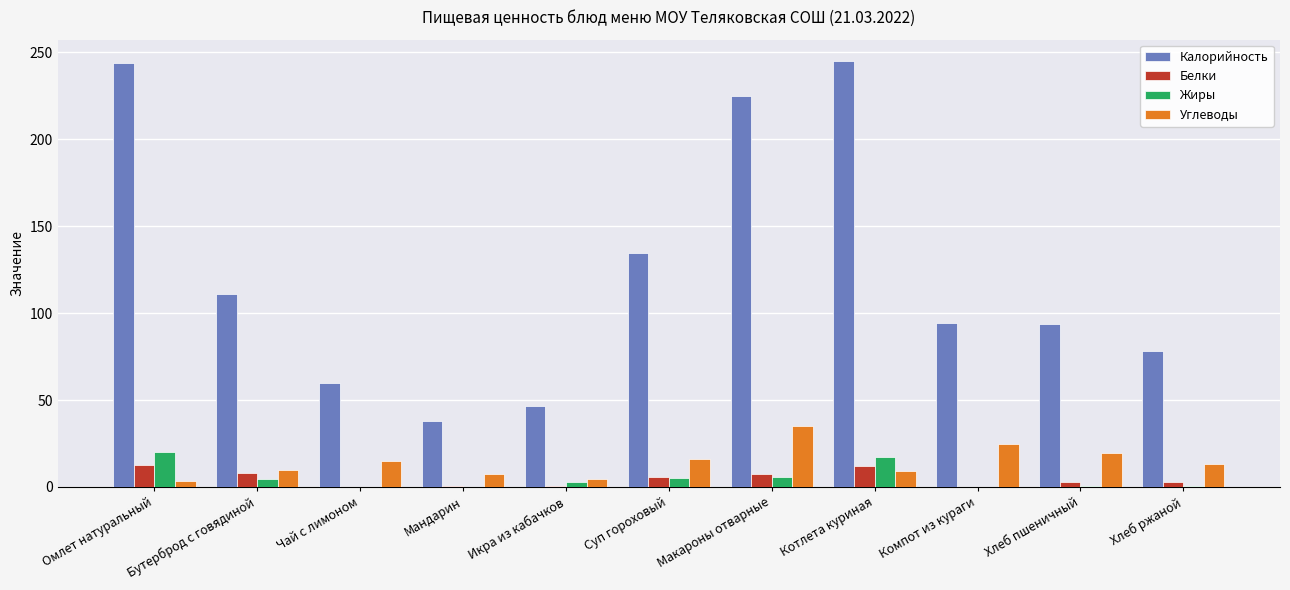

Between Мандарин and Компот из кураги, which series saw the biggest shift?

Калорийность